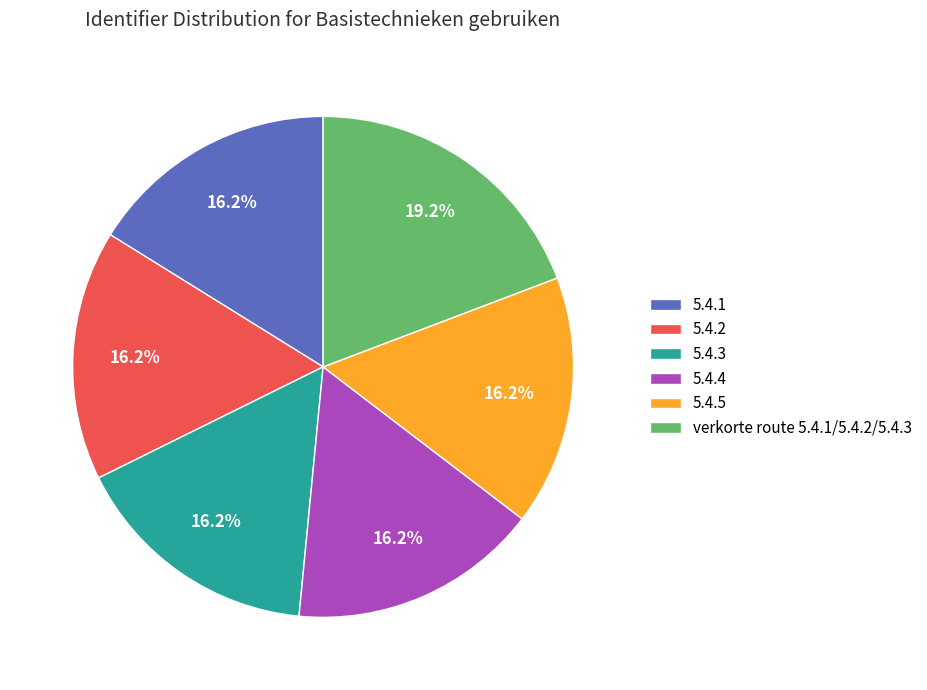

Which category has the biggest portion of the pie?

verkorte route 5.4.1/5.4.2/5.4.3